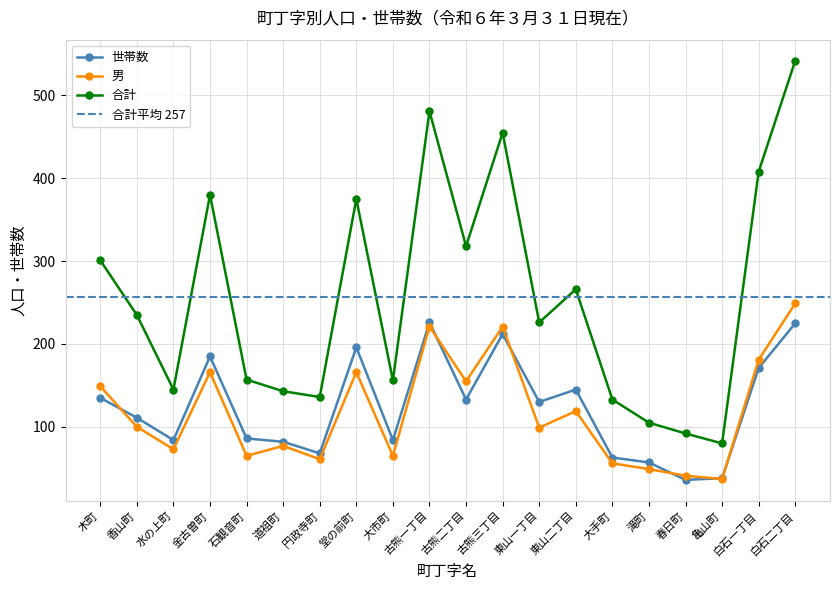

How many categories are shown in the chart?

20